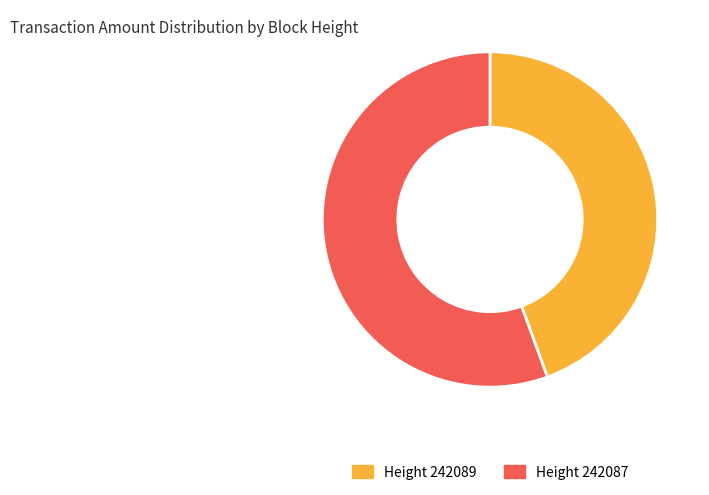

Do Height 242089 and Height 242087 together represent more than half of the pie?

Yes